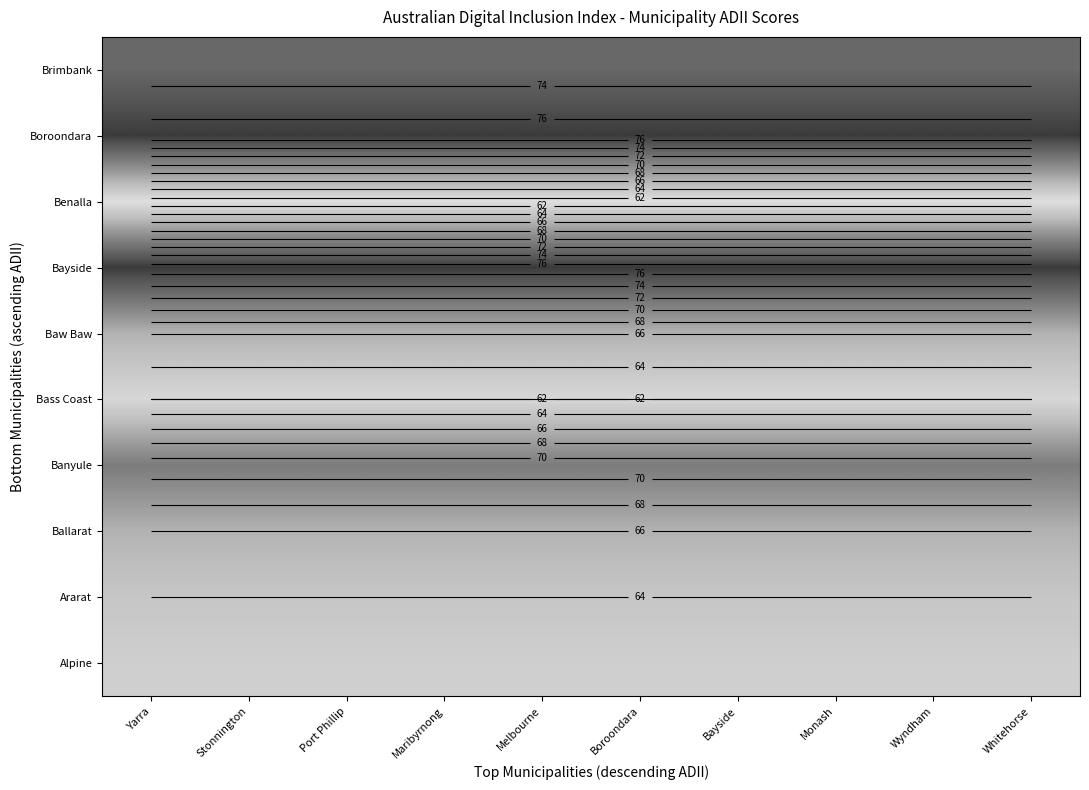

How many data points does each series have?

10